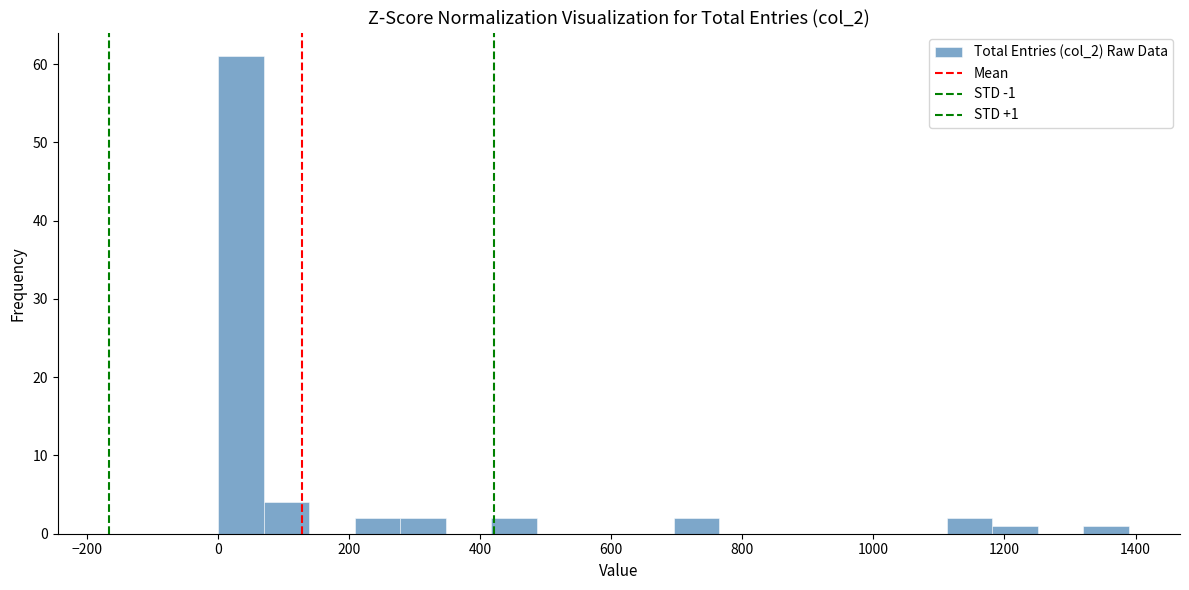

Around what value on the x-axis is the tallest bar? Give the approximate position of its centre, as read against the axis.

40